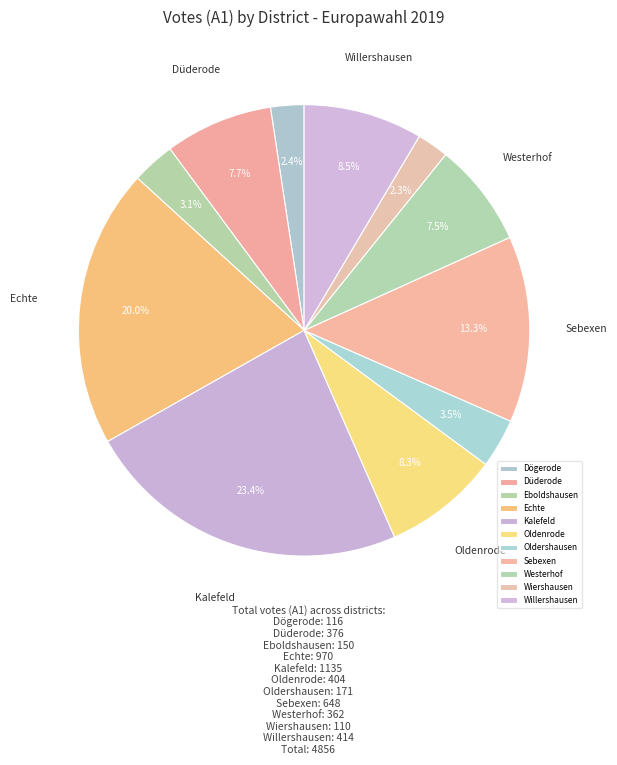

Does any single category account for the majority?

No